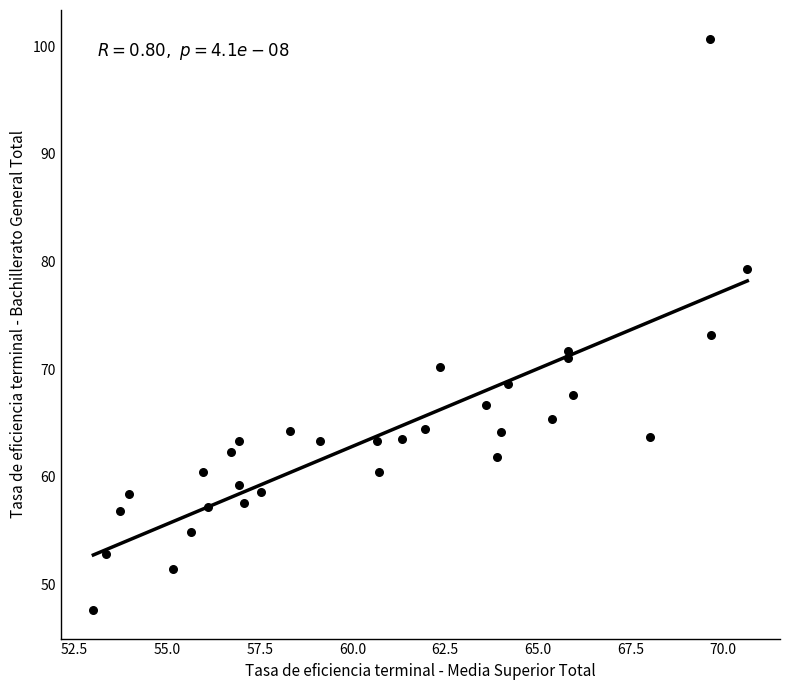

What Y value in the scatter plot is closest to 74?

73.2